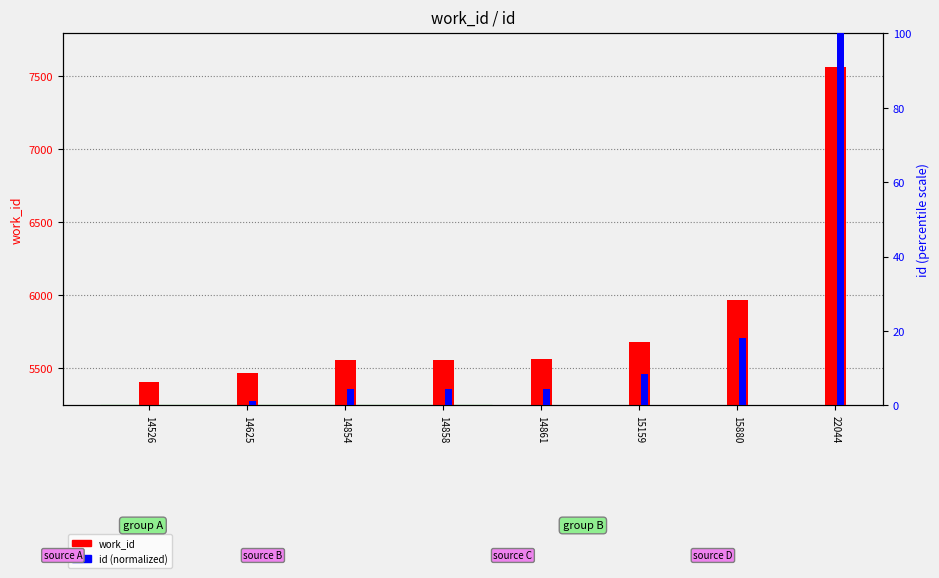

What is the value of the id (normalized) bar at the 6th from the left?

8.4